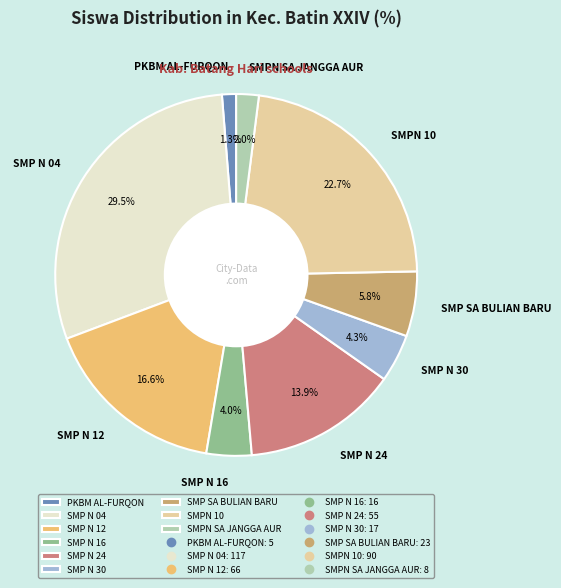

Which slice is the smallest?

PKBM AL-FURQON